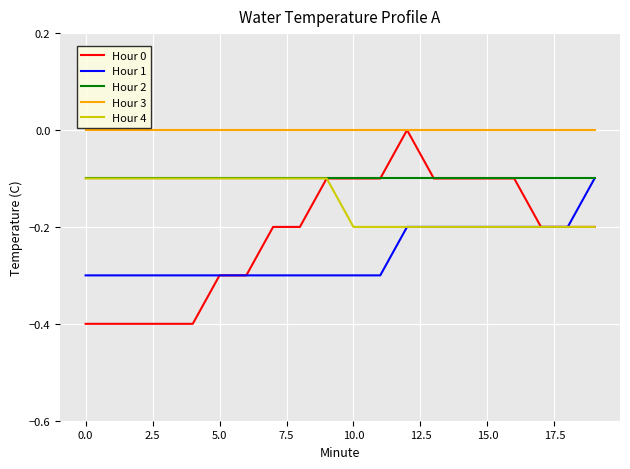

True or false: Hour 2 and Hour 3 cross at least once.

False